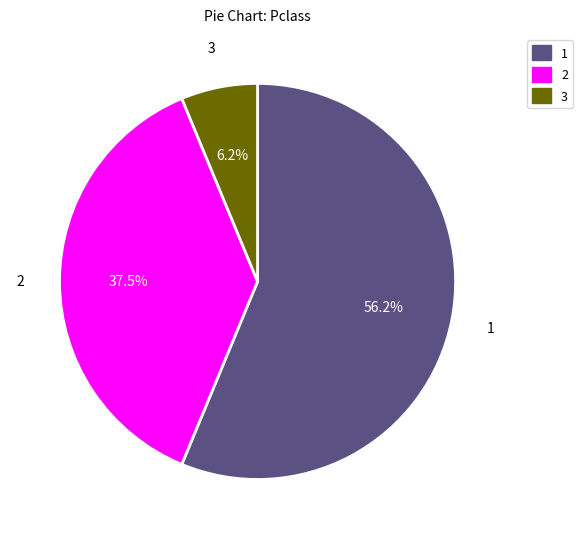

Which slice is the smallest?

3